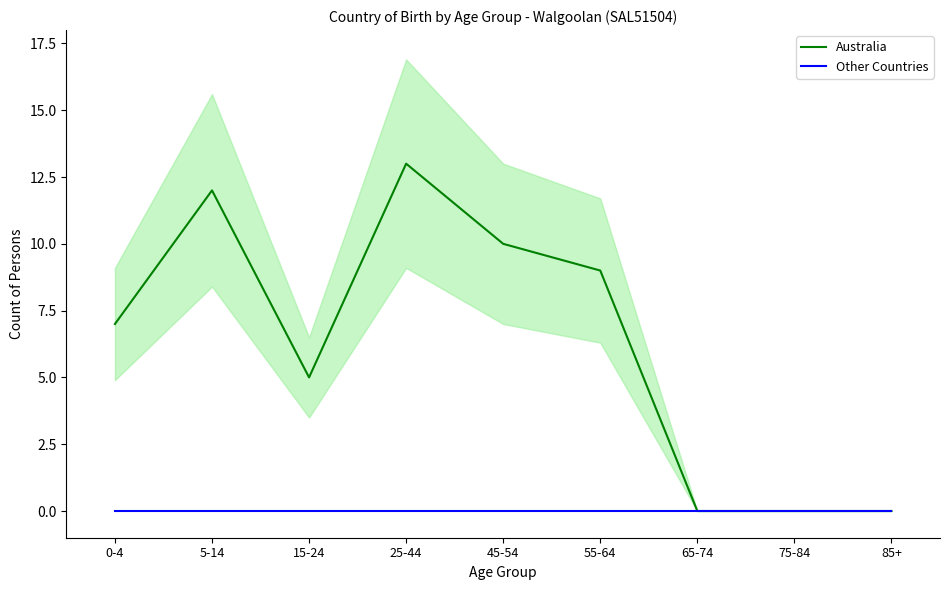

True or false: Australia and Other Countries cross at least once.

False